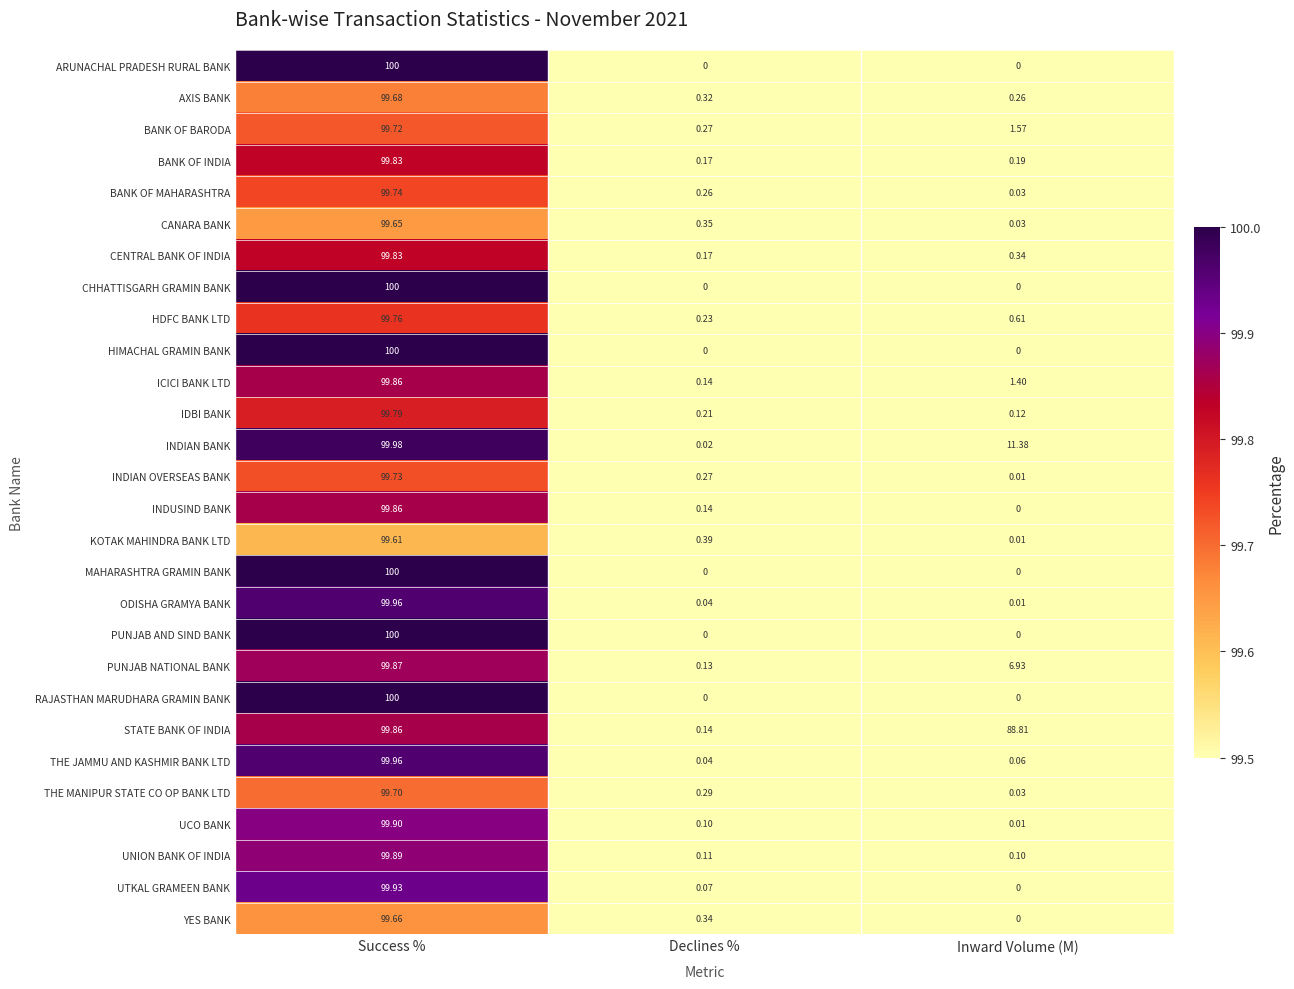

Which category has the highest value in the BANK OF INDIA series?

Success %